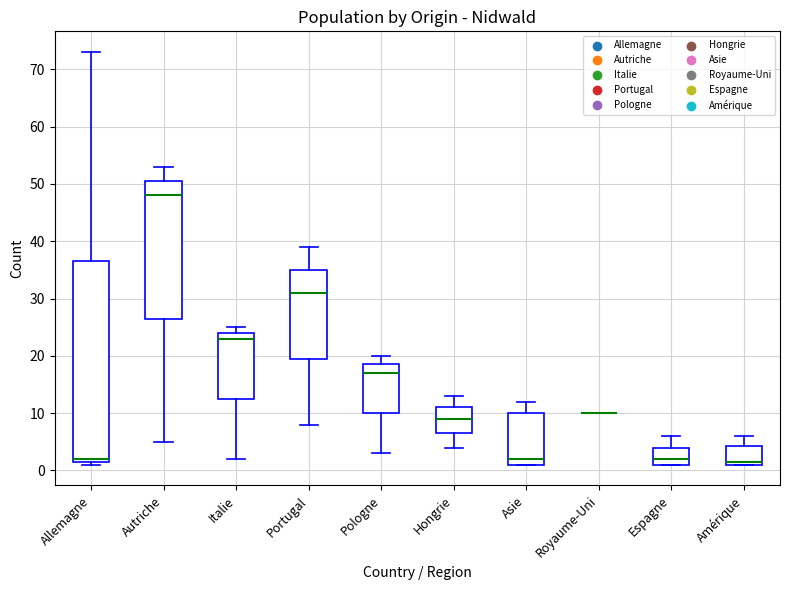

Reading left to right, transcribe this box plot: for each box, give where its median line is, the range the box spans, and where its two whiskers end, as read against the y-axis. The values are not printed on the chart, so give them approximately, as read against the axis.

Allemagne: median 2 (just above the box's lower edge), box 2 to 37, whiskers 1 to 73
Autriche: median 48, box 27 to 51, whiskers 5 to 53
Italie: median 23, box 13 to 24, whiskers 2 to 25
Portugal: median 31, box 20 to 35, whiskers 8 to 39
Pologne: median 17, box 10 to 19, whiskers 3 to 20
Hongrie: median 9, box 7 to 11, whiskers 4 to 13
Asie: median 2, box 1 to 10, whiskers 1 to 12
Royaume-Uni: box collapsed to a line at 10, whiskers 10 to 10
Espagne: median 2, box 1 to 4, whiskers 1 to 6
Amérique: median 2, box 1 to 4, whiskers 1 to 6